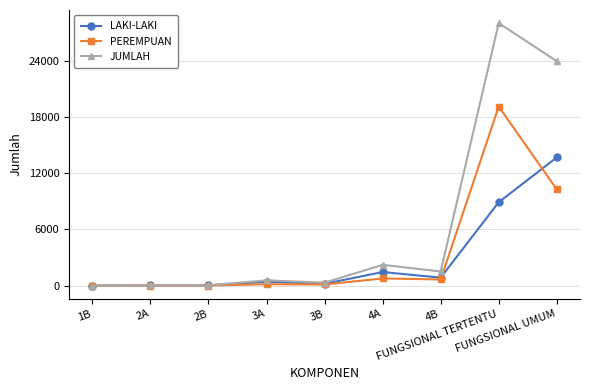

The PEREMPUAN series shows -7910 at 1B. True or false?

False